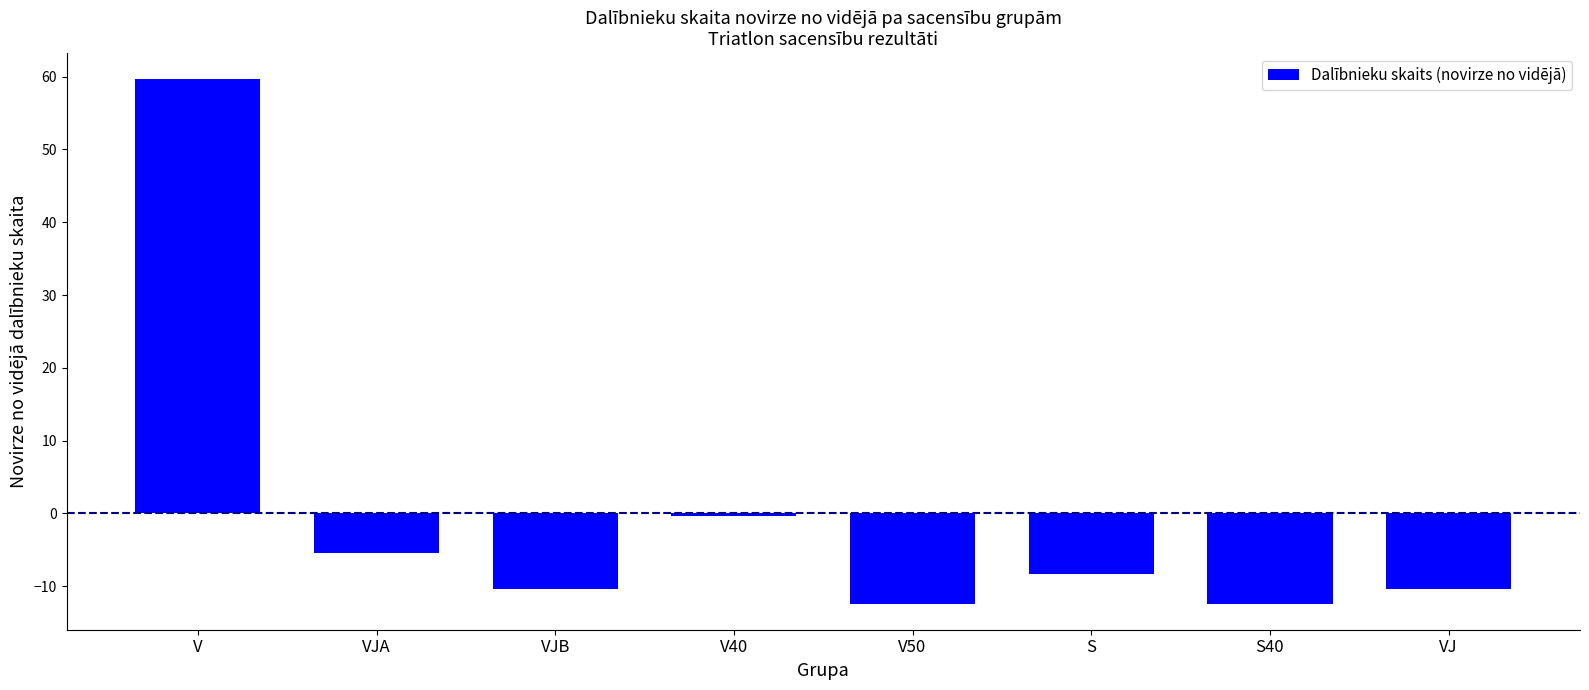

Reading right to left, what are all the values shown in this chart?

VJ=-10.4	S40=-12.4	S=-8.4	V50=-12.4	V40=-0.4	VJB=-10.4	VJA=-5.4	V=59.6